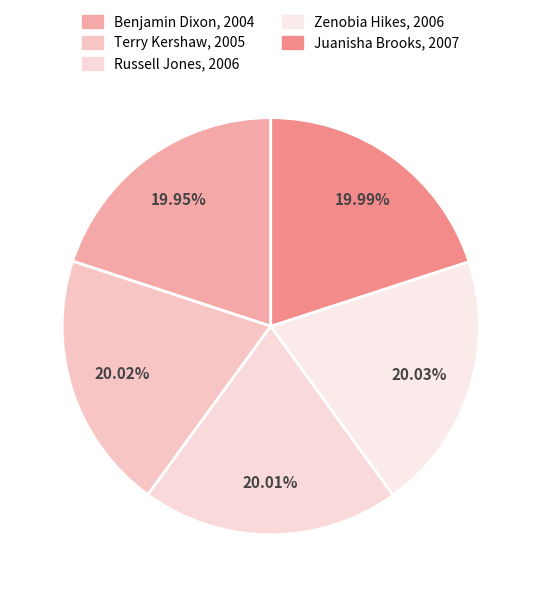

What percentage do Terry Kershaw, 2005 and Russell Jones, 2006 together represent?

40.0%